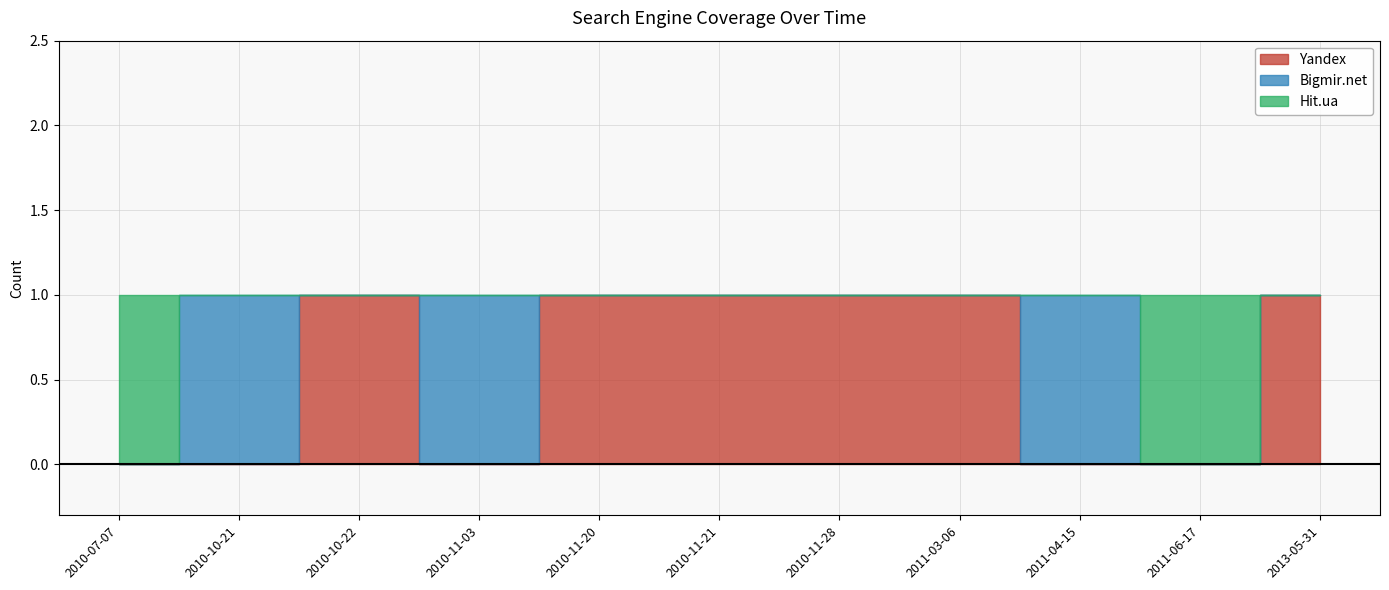

What is the sum of all Hit.ua values?

2